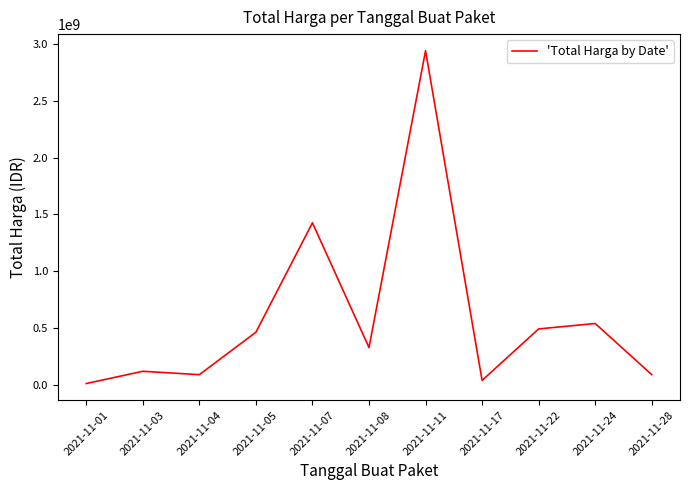

At which category does the chart reach its peak across all series?

2021-11-11